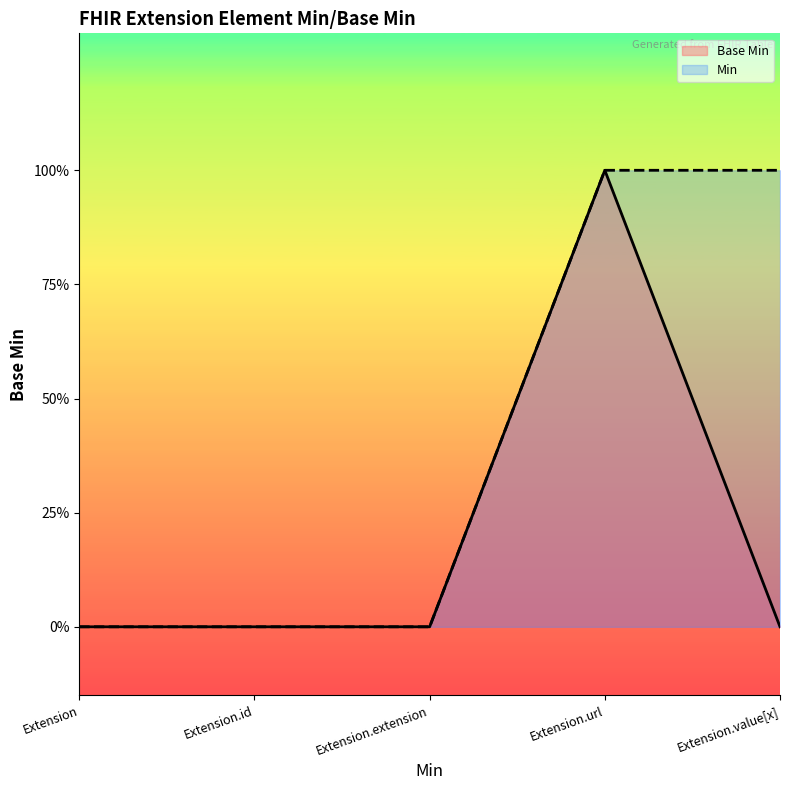

What is the label of the 4th point from the right?

Extension.id